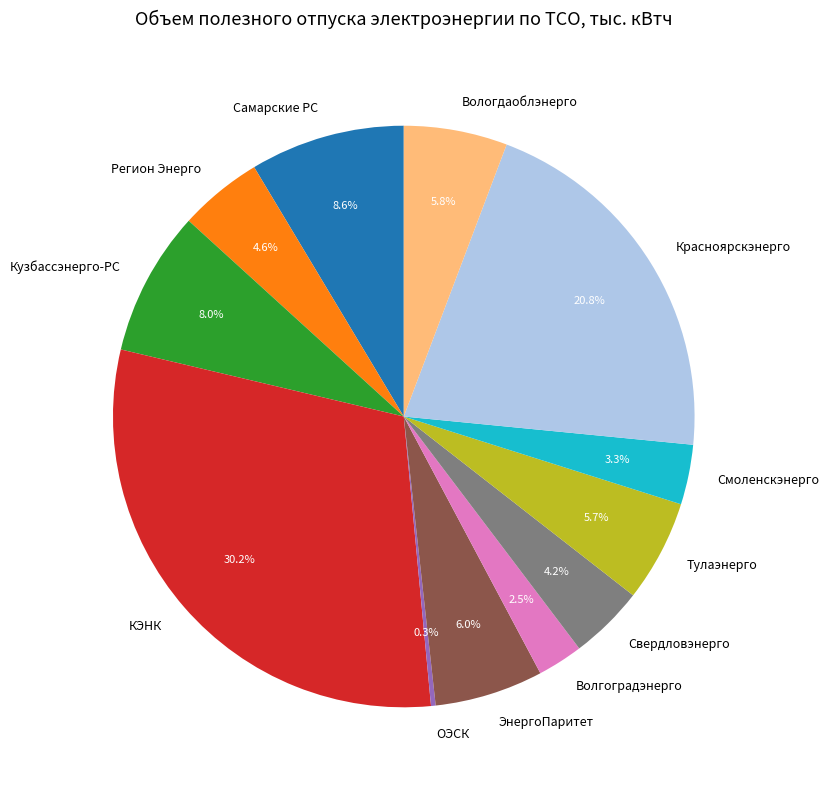

Which slice is the largest?

КЭНК